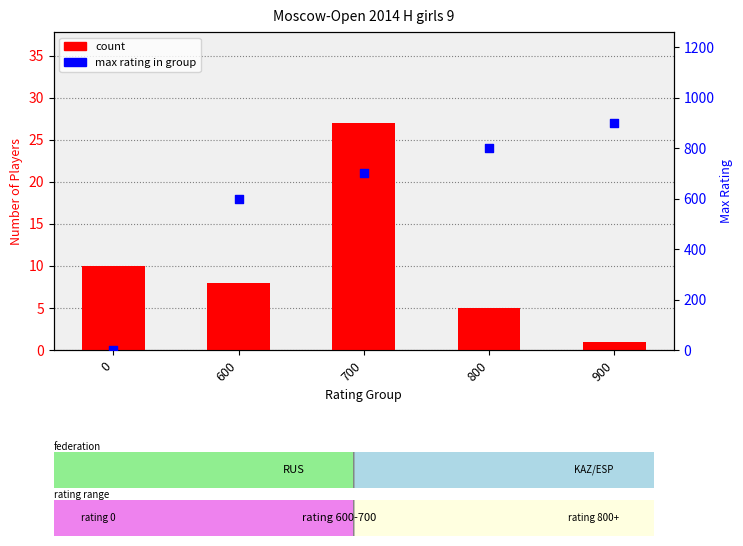

At which category is the sum across all series the highest?

900